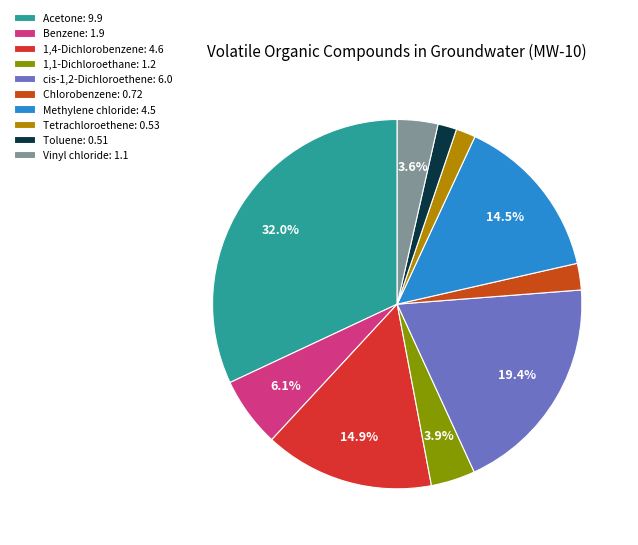

What is the change in value from 1,4-Dichlorobenzene to cis-1,2-Dichloroethene?

+1.4